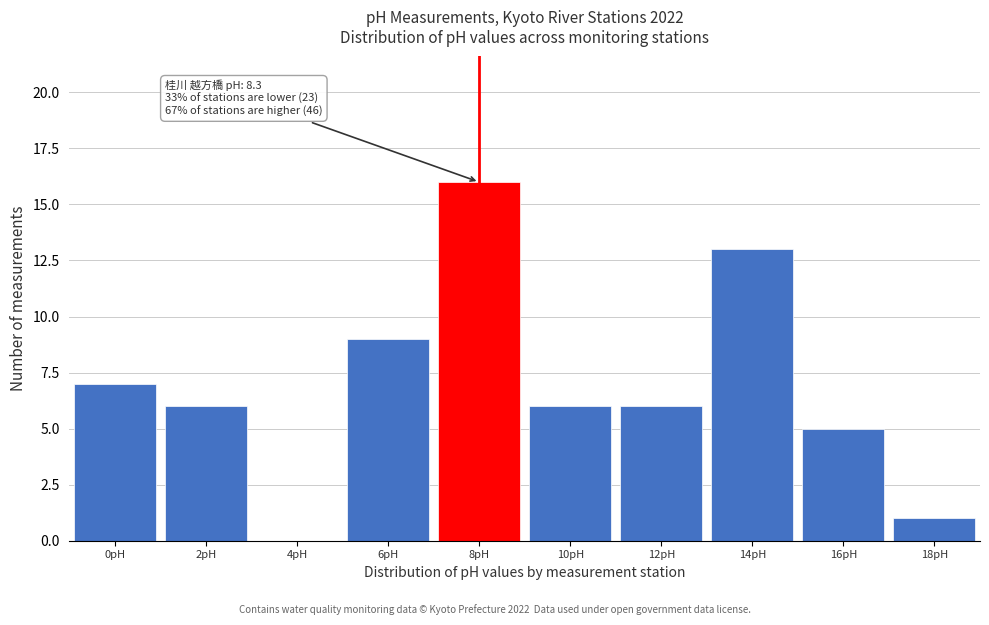

Reading left to right, what are all the values shown in this chart?

0pH=7	2pH=6	4pH=0	6pH=9	8pH=16	10pH=6	12pH=6	14pH=13	16pH=5	18pH=1